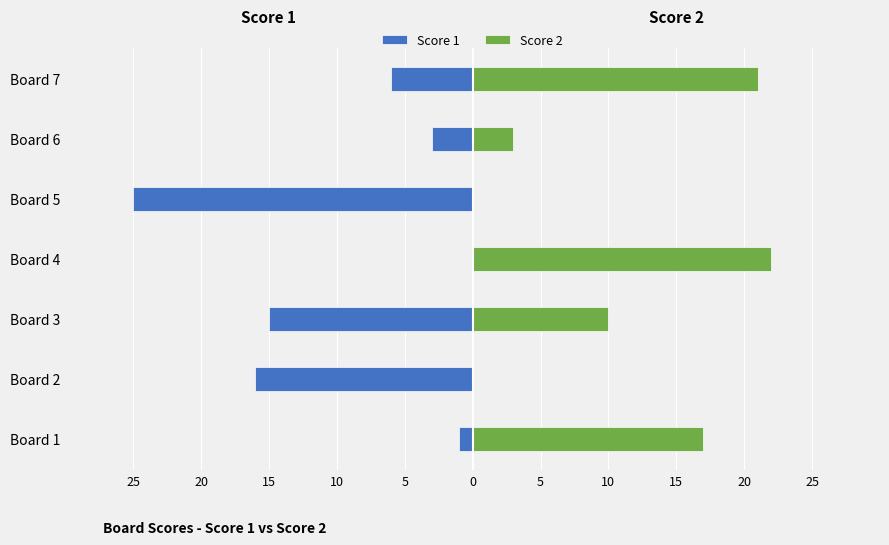

What is the highest value of the Score 2 series?

22